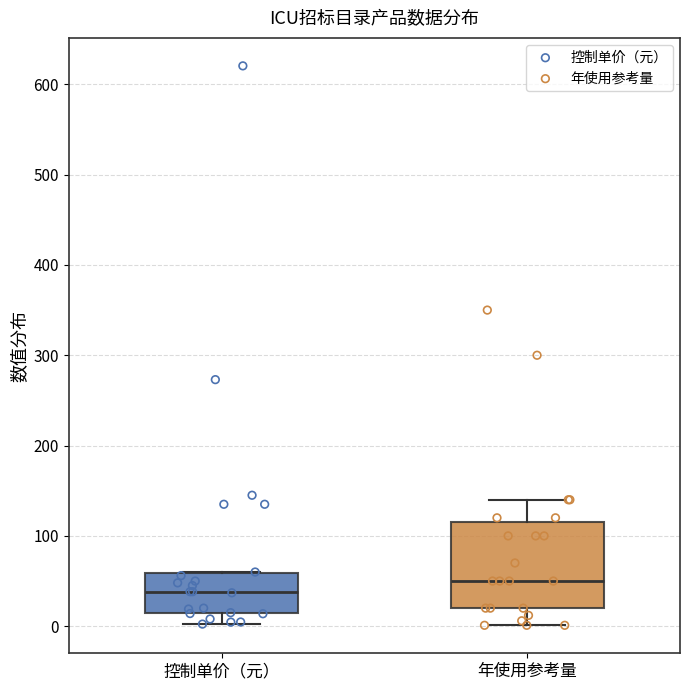

Where does the upper whisker of the box for 年使用参考量 end on the y-axis? The values are not printed on the chart, so give them approximately, as read against the axis.

140